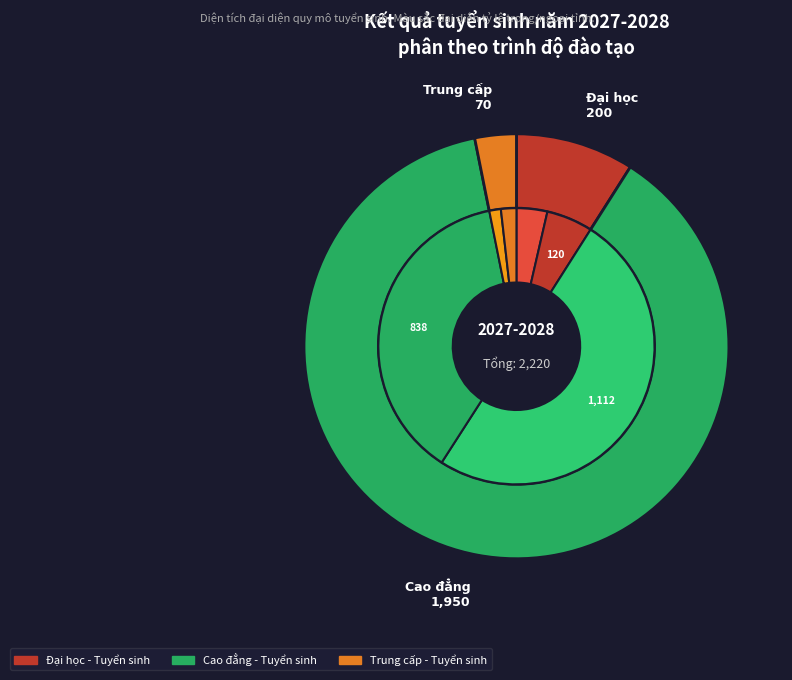

What is the smallest slice in the pie chart?

Trung cấp - Tuyển sinh